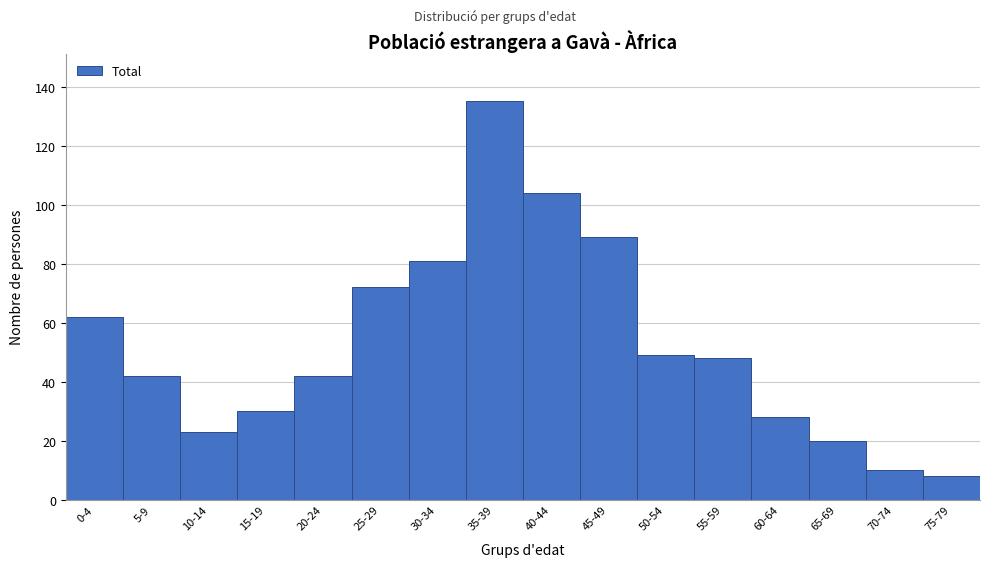

Reading right to left, list all the values displayed in this chart.

8	10	20	28	48	49	89	104	135	81	72	42	30	23	42	62